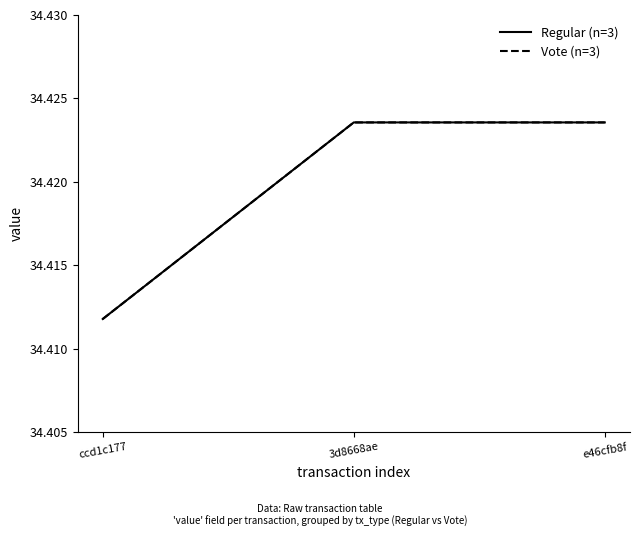

Is this an area chart (filled region under the line)?

No